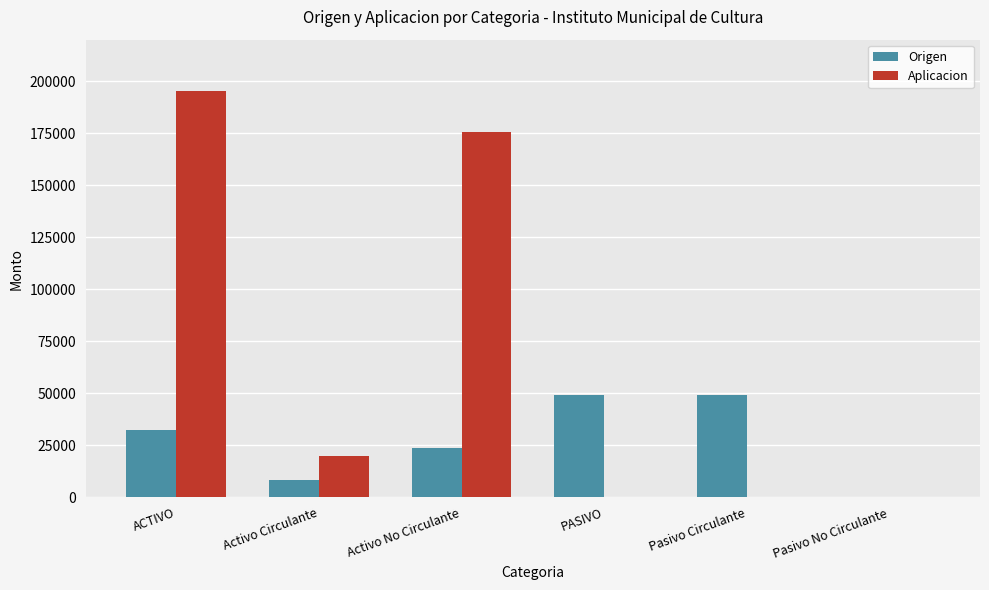

What is the sum of all Origen values?

163199.5